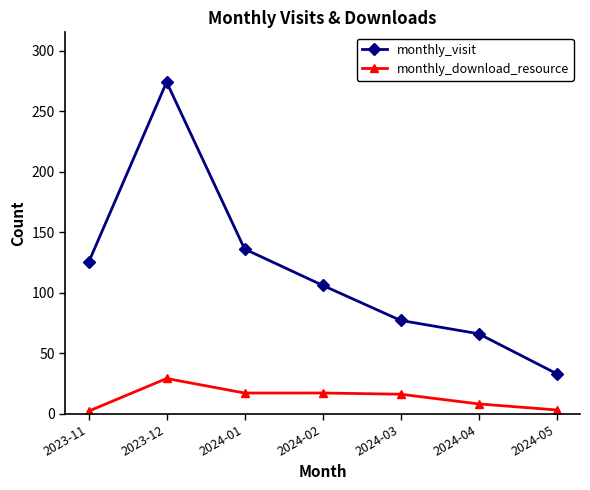

Rank the series at 2024-05 from lowest to highest value.

monthly_download_resource, monthly_visit